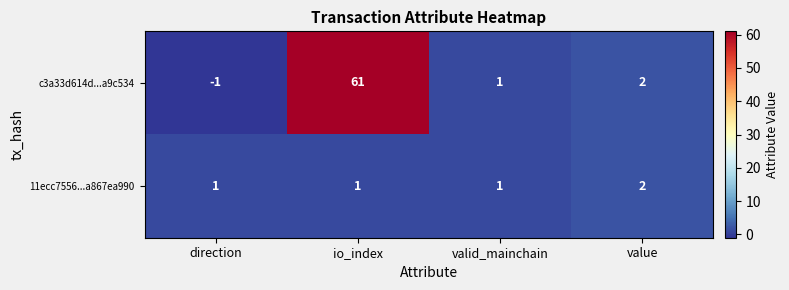

At which label does c3a33d614d...a9c534 first exceed 2?

io_index